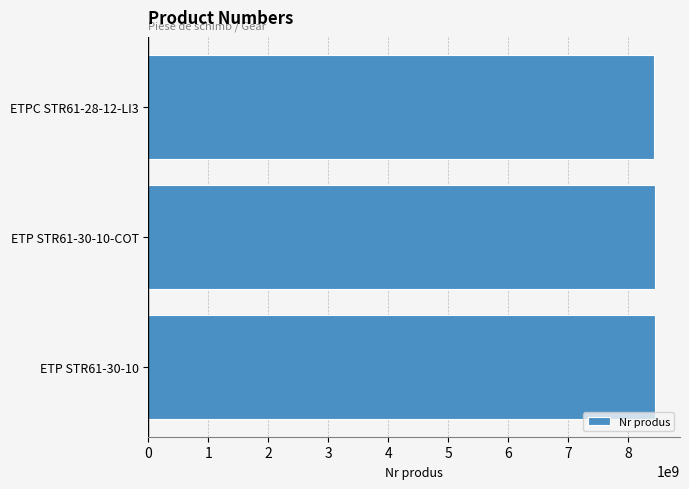

The value at ETPC STR61-28-12-LI3 is 13251057790. True or false?

False